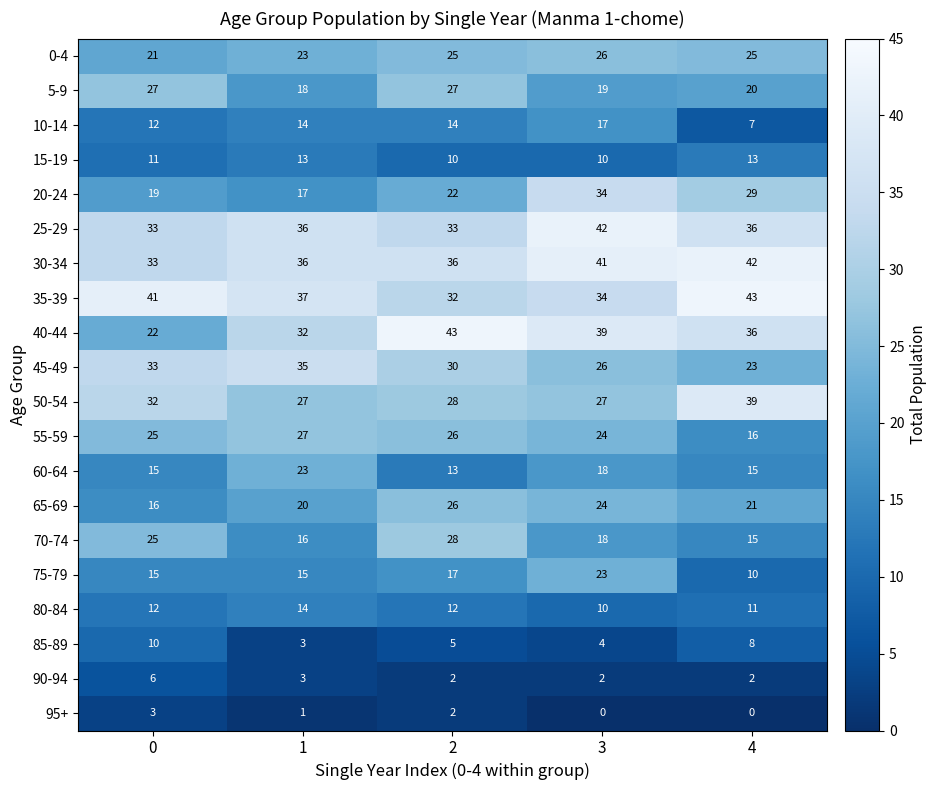

What is the approximate value of 45-49 at 4?

23